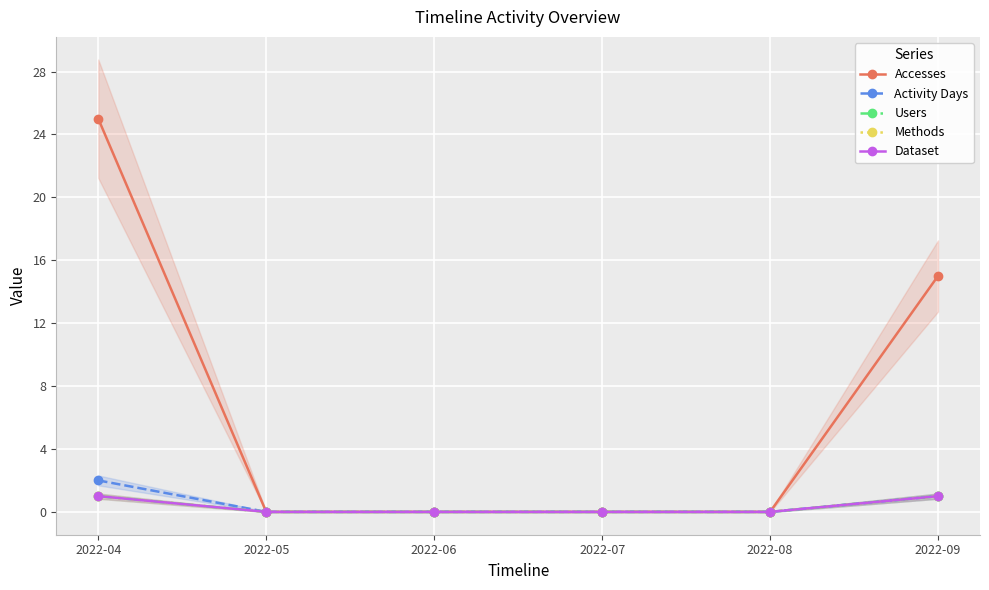

Rank the series at 2022-06 from highest to lowest value.

Accesses, Activity Days, Users, Methods, Dataset